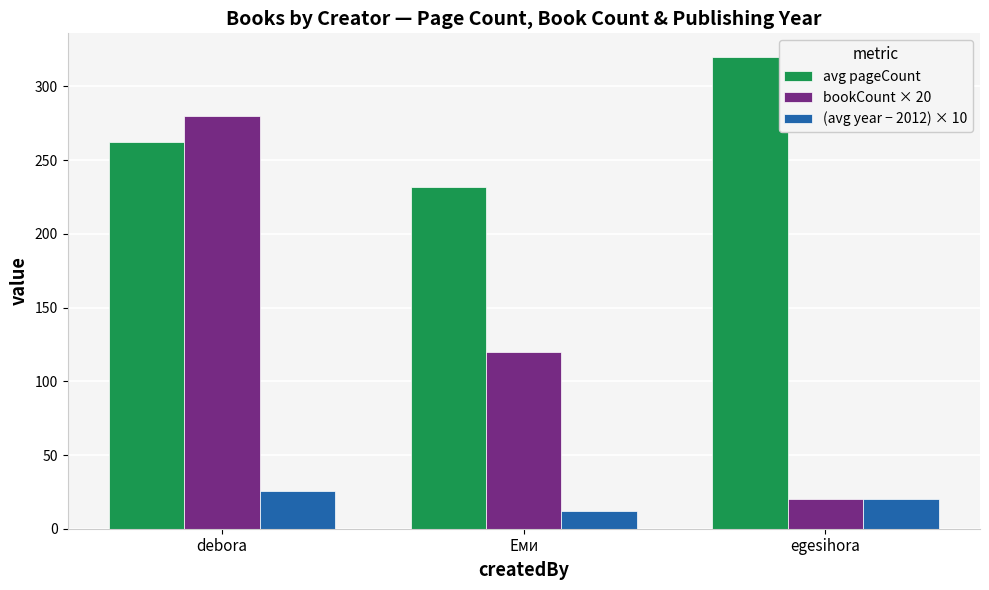

List the labels in order of avg pageCount value, largest first.

egesihora, debora, Еми